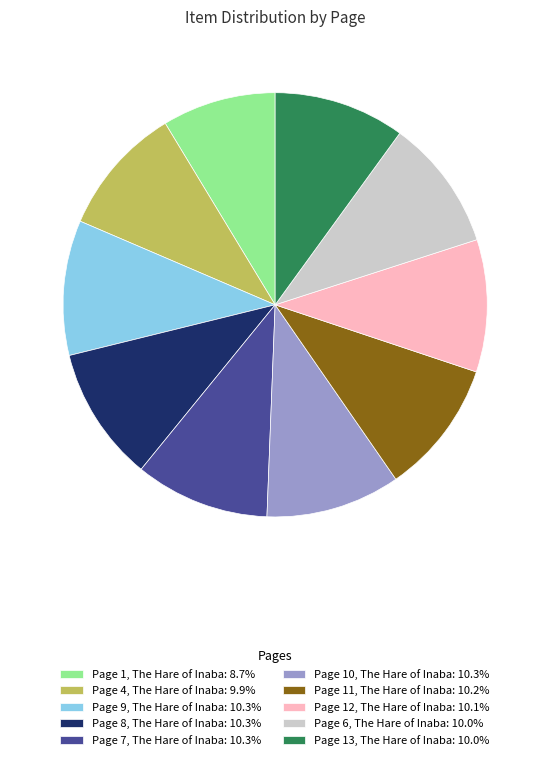

True or false: Page 6, The Hare of Inaba accounts for 16% of the total.

False